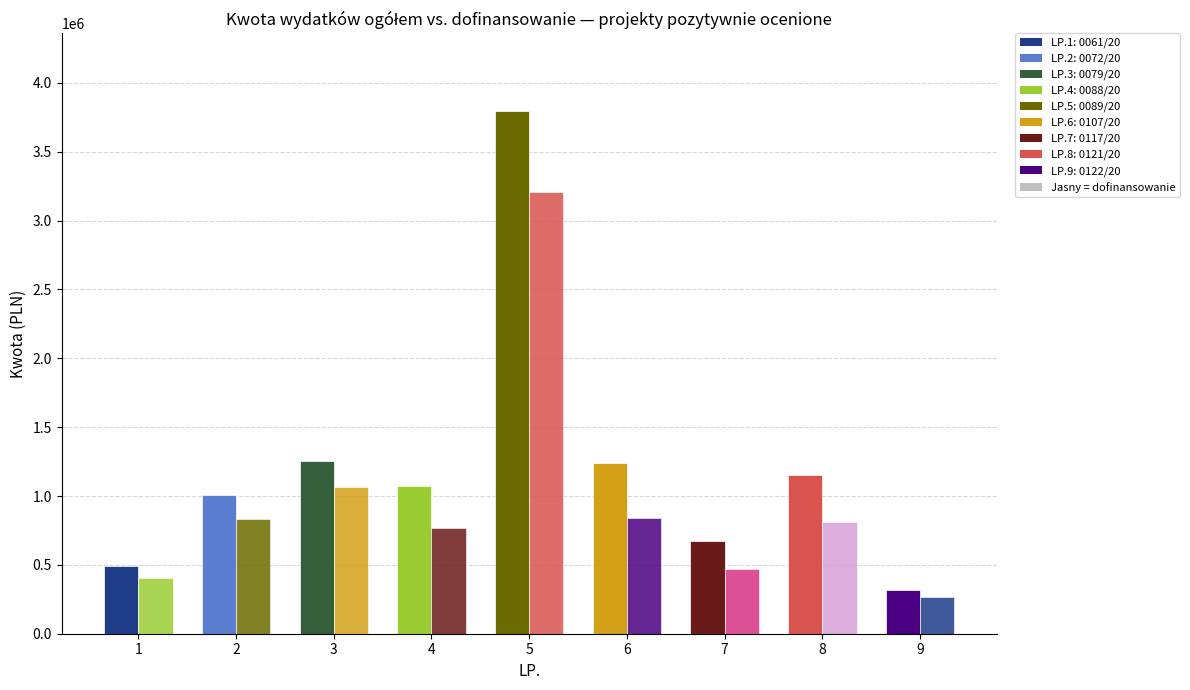

The Wnioskowana kwota dofinansowania (PLN) series shows 312919.6 at 4. True or false?

False